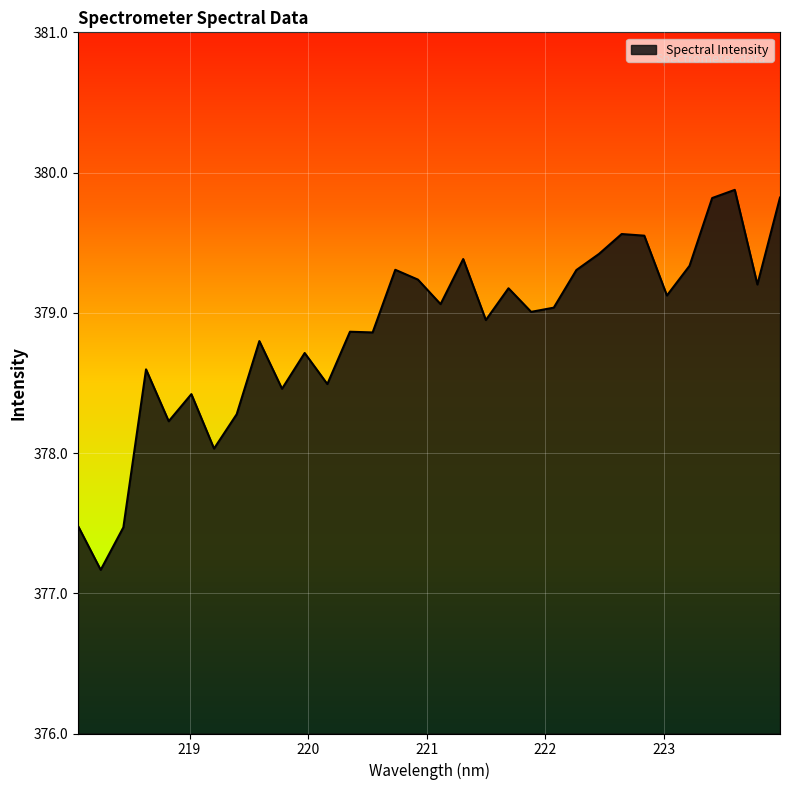

What is the maximum value shown in the chart?

379.9